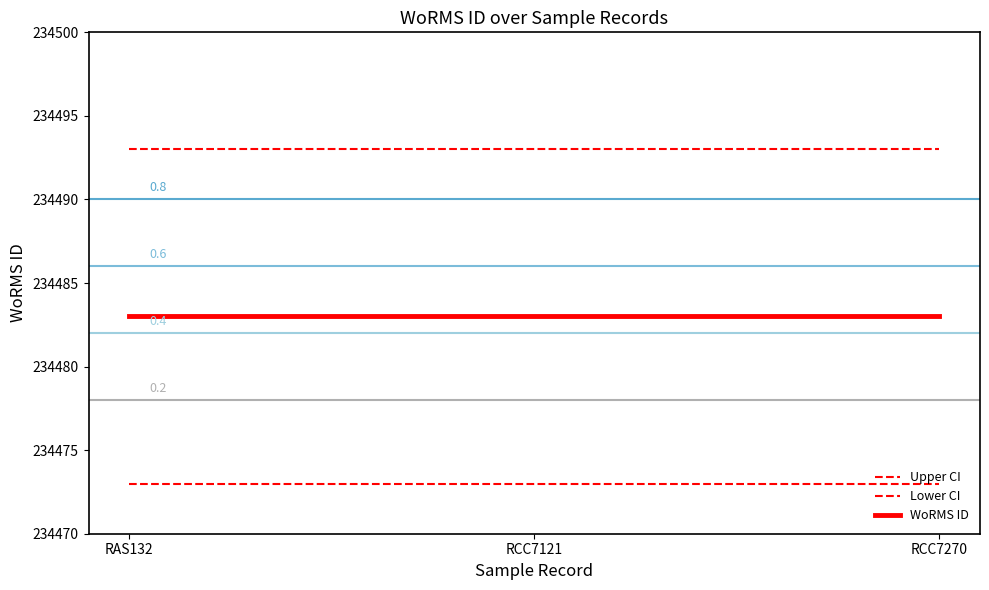

At RAS132, list the series in order from smallest to largest.

Lower CI, WoRMS ID, Upper CI